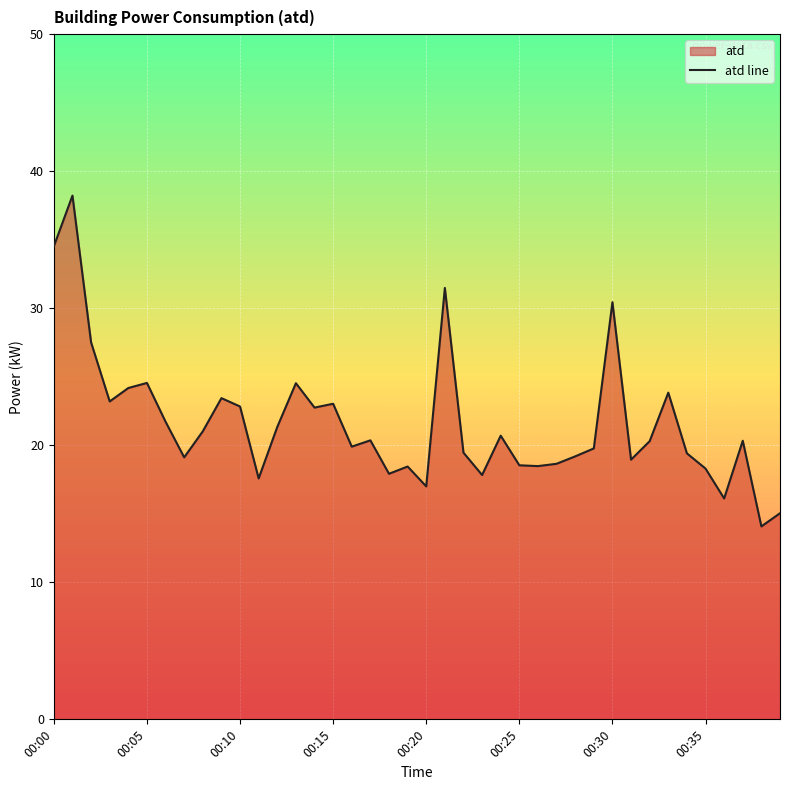

What is the label of the 24th point from the left?

23